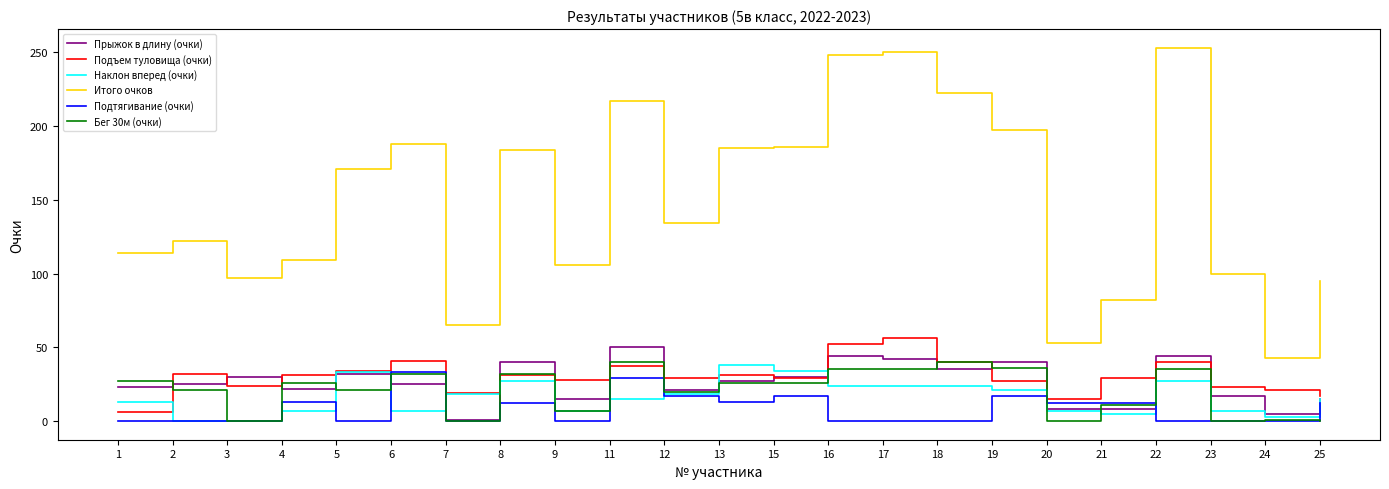

Which series has the largest range (max minus min)?

Итого очков